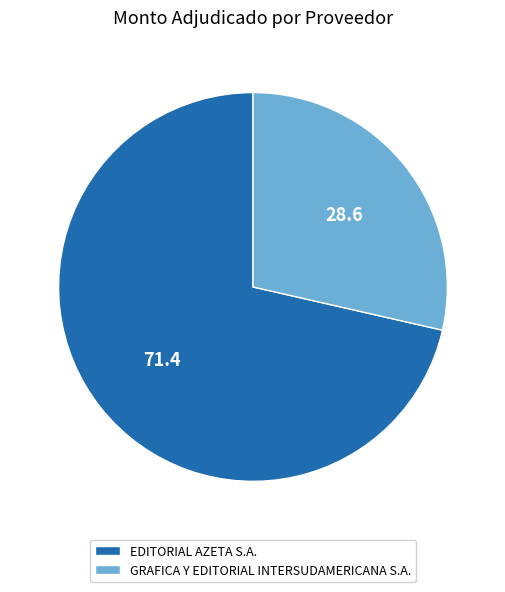

Rank the categories by value from highest to lowest.

EDITORIAL AZETA S.A., GRAFICA Y EDITORIAL INTERSUDAMERICANA S.A.